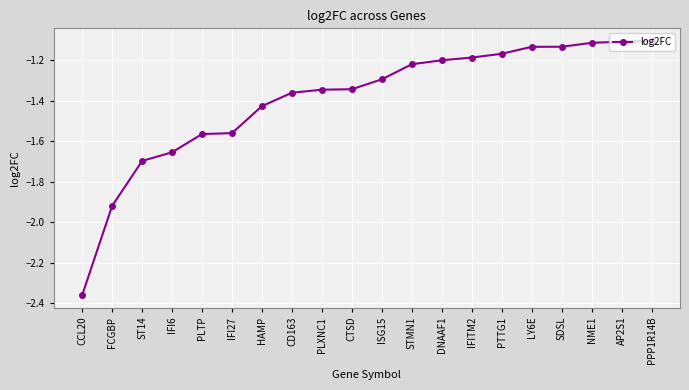

Is it true that the value at DNAAF1 is -0.3?

False